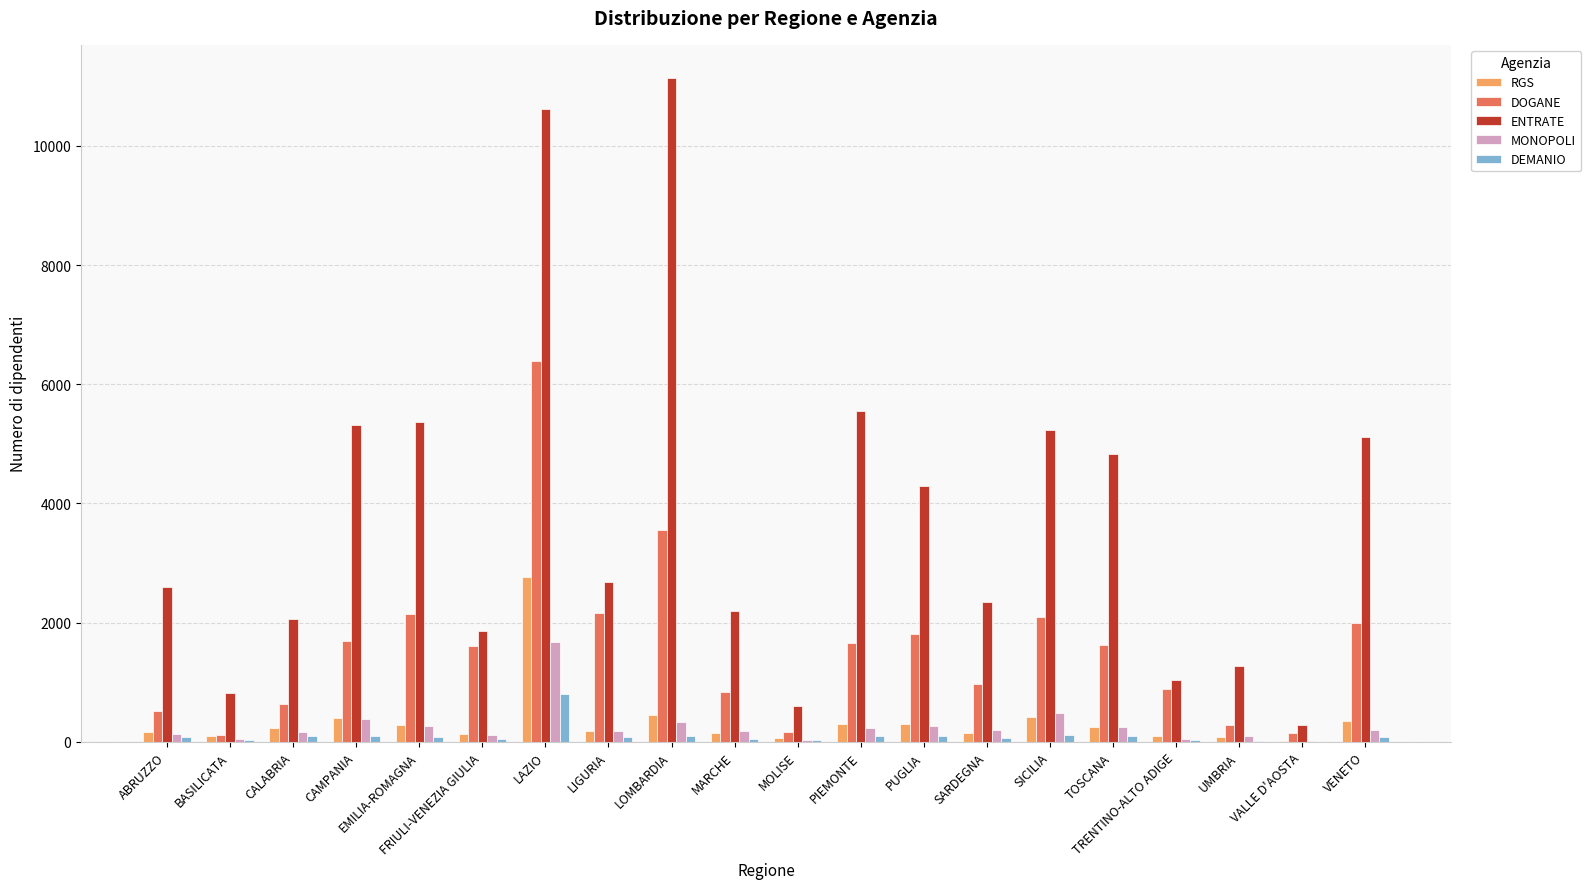

Is the value of DOGANE at CALABRIA greater than the value of DEMANIO at EMILIA-ROMAGNA?

Yes